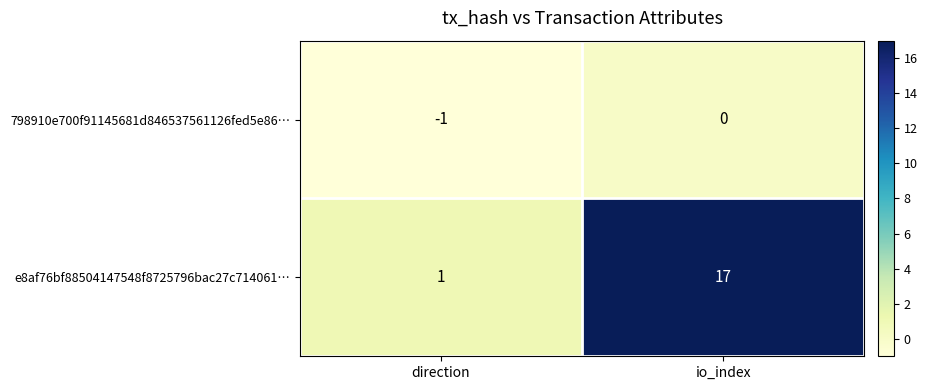

Which label corresponds to the smallest value in the chart?

direction